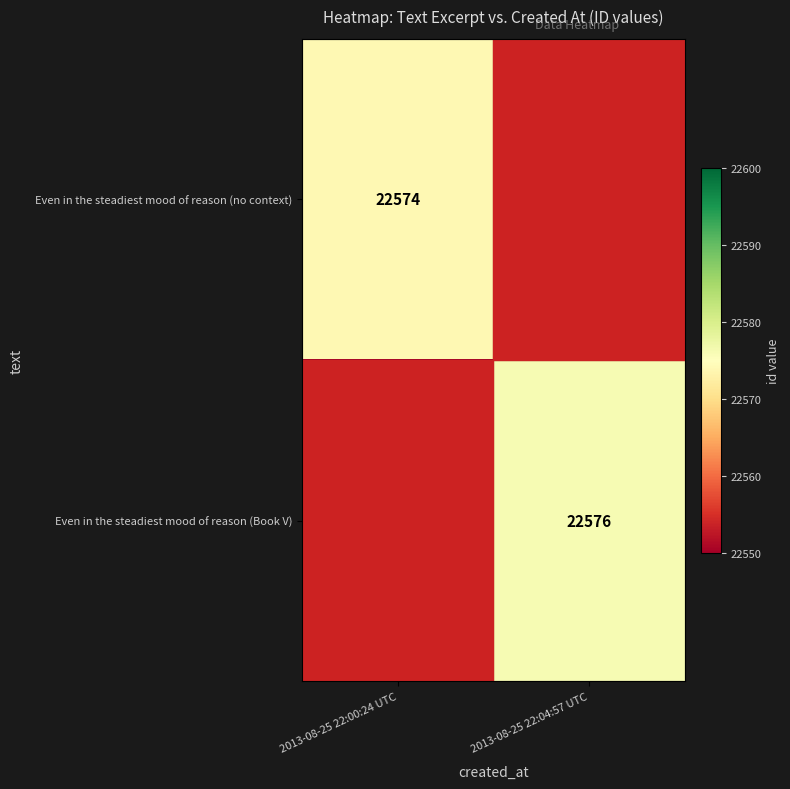

Is the value of Even in the steadiest mood of reason (Book V) at 2013-08-25 22:04:57 UTC greater than the value of Even in the steadiest mood of reason (no context) at 2013-08-25 22:00:24 UTC?

Yes